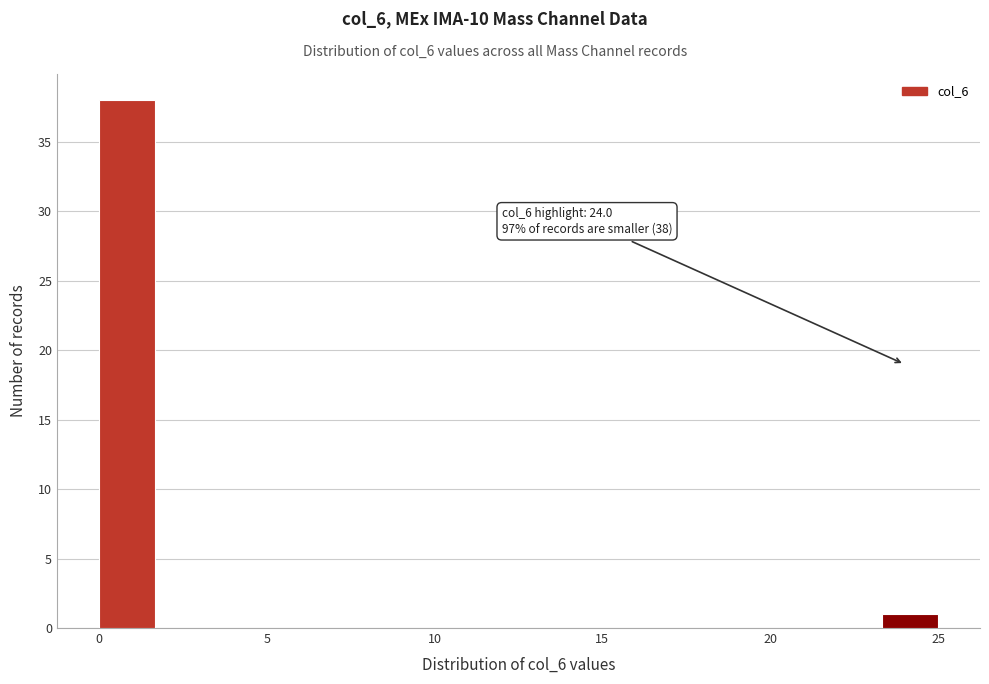

Read against the x-axis, roughly where is the centre of the tallest bar?

1.0